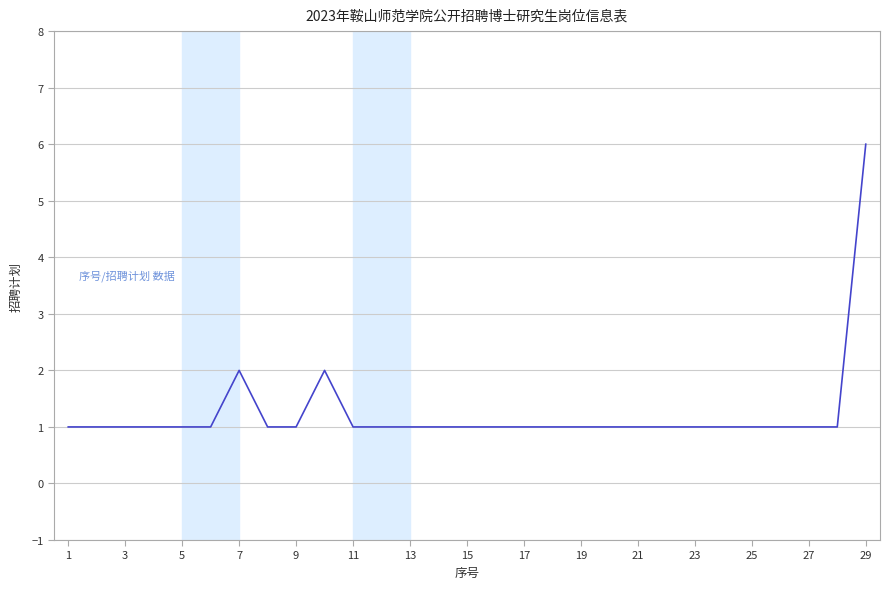

What is the difference between the maximum and minimum values?

5